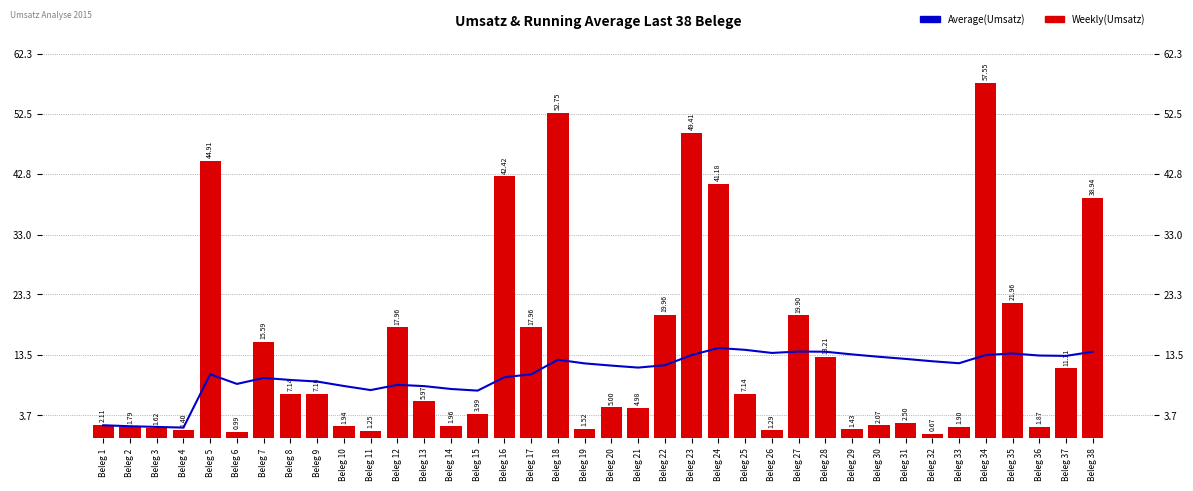

At which label is Average(Umsatz) closest to 8?

Beleg 14